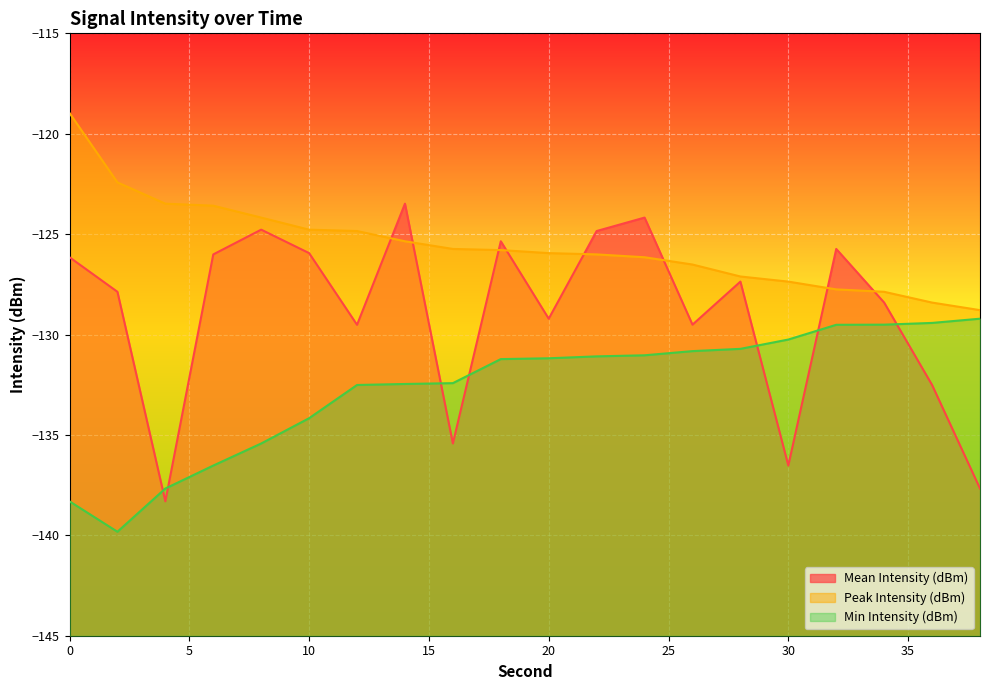

Reading left to right, extract all data points from this chart.

Mean Intensity (dBm): -126.2	-127.9	-138.3	-126.0	-124.8	-125.9	-129.5	-123.5	-135.4	-125.4	-129.2	-124.8	-124.2	-129.5	-127.4	-136.5	-125.7	-128.4	-132.5	-137.7
Peak Intensity (dBm): -119.0	-122.4	-123.5	-123.6	-124.2	-124.8	-124.8	-125.4	-125.7	-125.8	-125.9	-126.0	-126.2	-126.5	-127.1	-127.4	-127.8	-127.9	-128.4	-128.8
Min Intensity (dBm): -138.3	-139.8	-137.7	-136.5	-135.4	-134.2	-132.5	-132.5	-132.4	-131.2	-131.2	-131.1	-131.0	-130.8	-130.7	-130.2	-129.5	-129.5	-129.4	-129.2